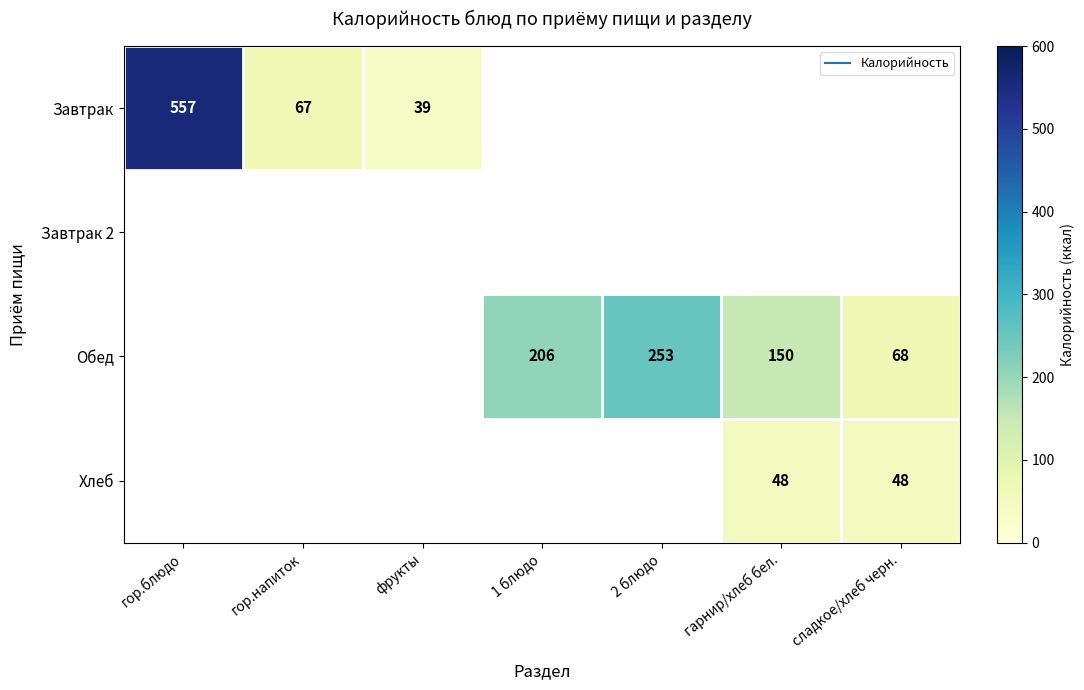

How many series are shown in this chart?

4